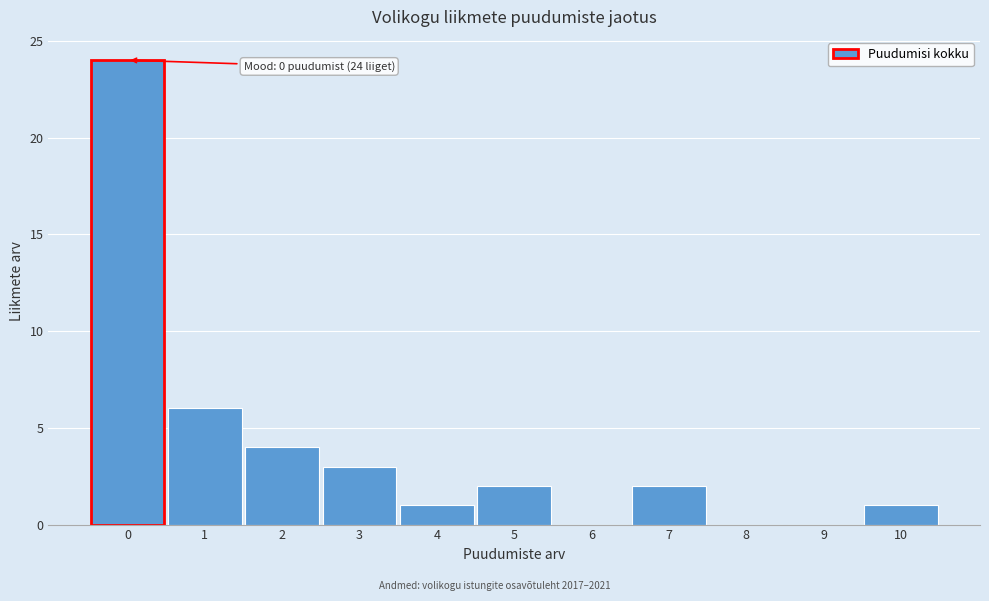

Reading left to right, extract all data points from this chart.

0=24	1=6	2=4	3=3	4=1	5=2	6=0	7=2	8=0	9=0	10=1